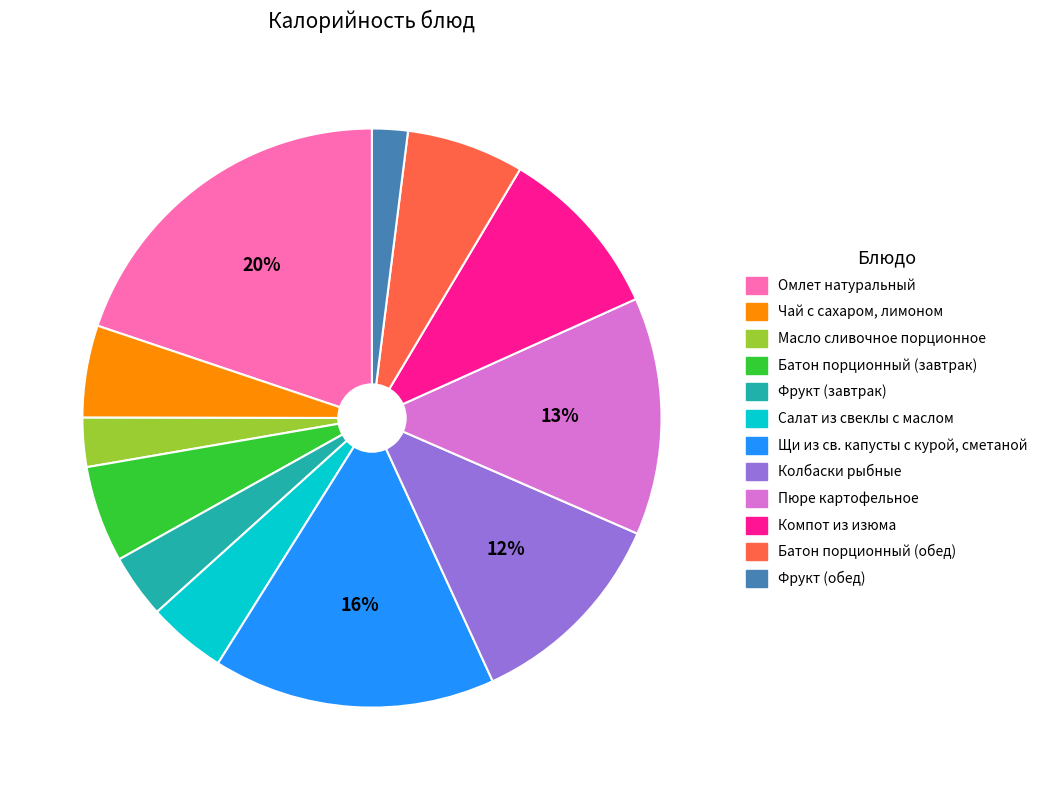

To the nearest percent, what portion does Компот из изюма represent?

10%